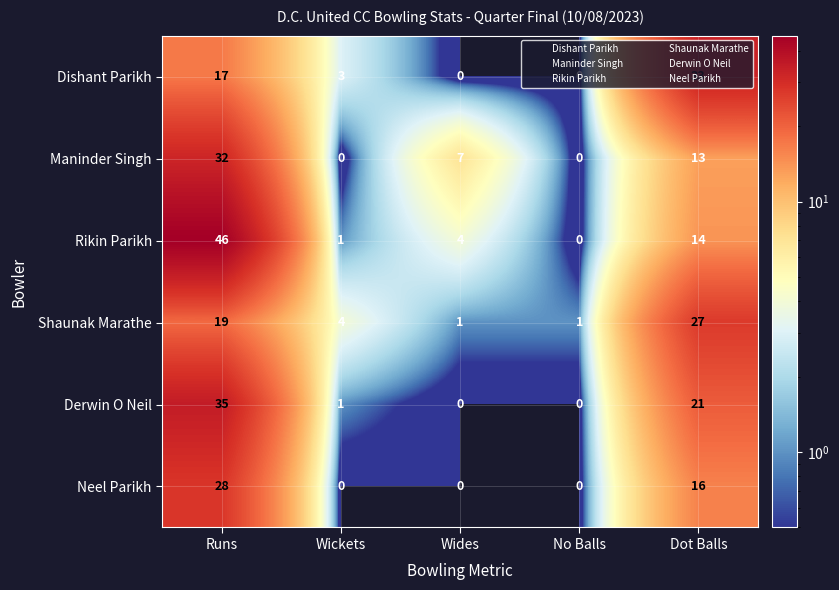

At which label does Dishant Parikh first exceed 3?

Runs